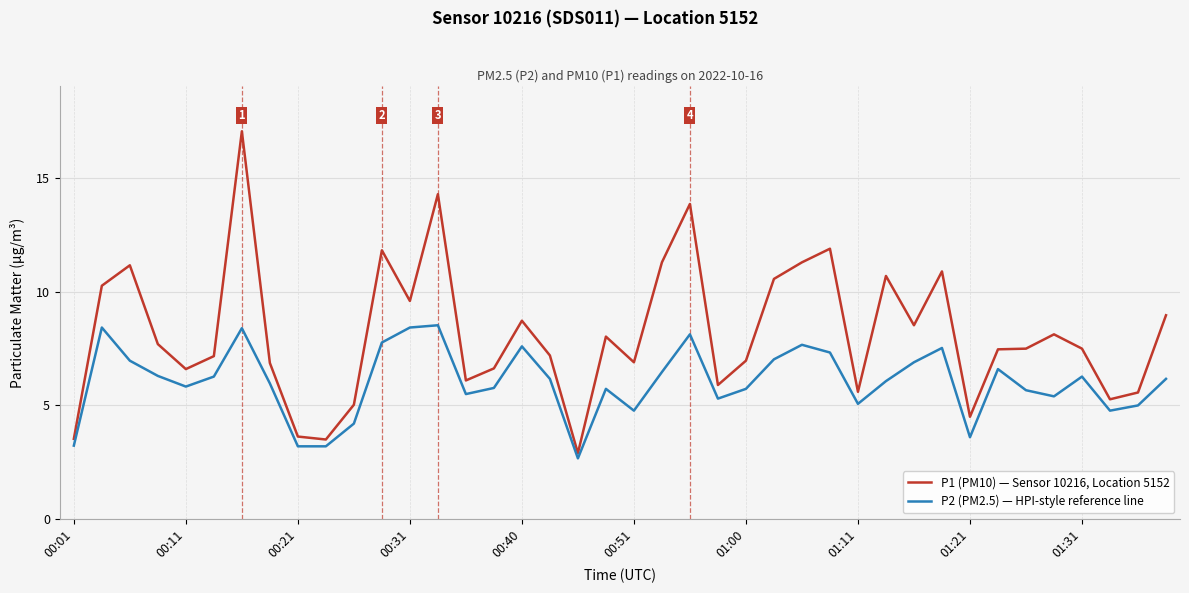

What is the maximum value shown in the chart?

17.1